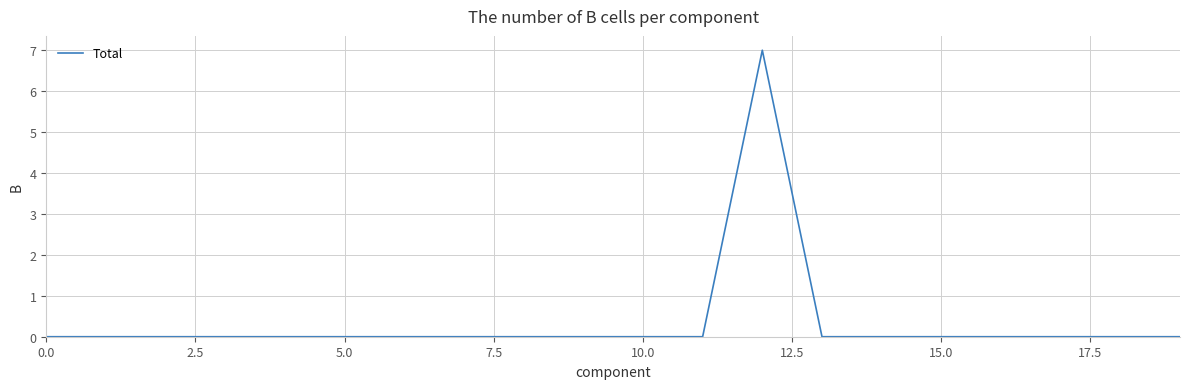

What is the greatest value displayed?

7